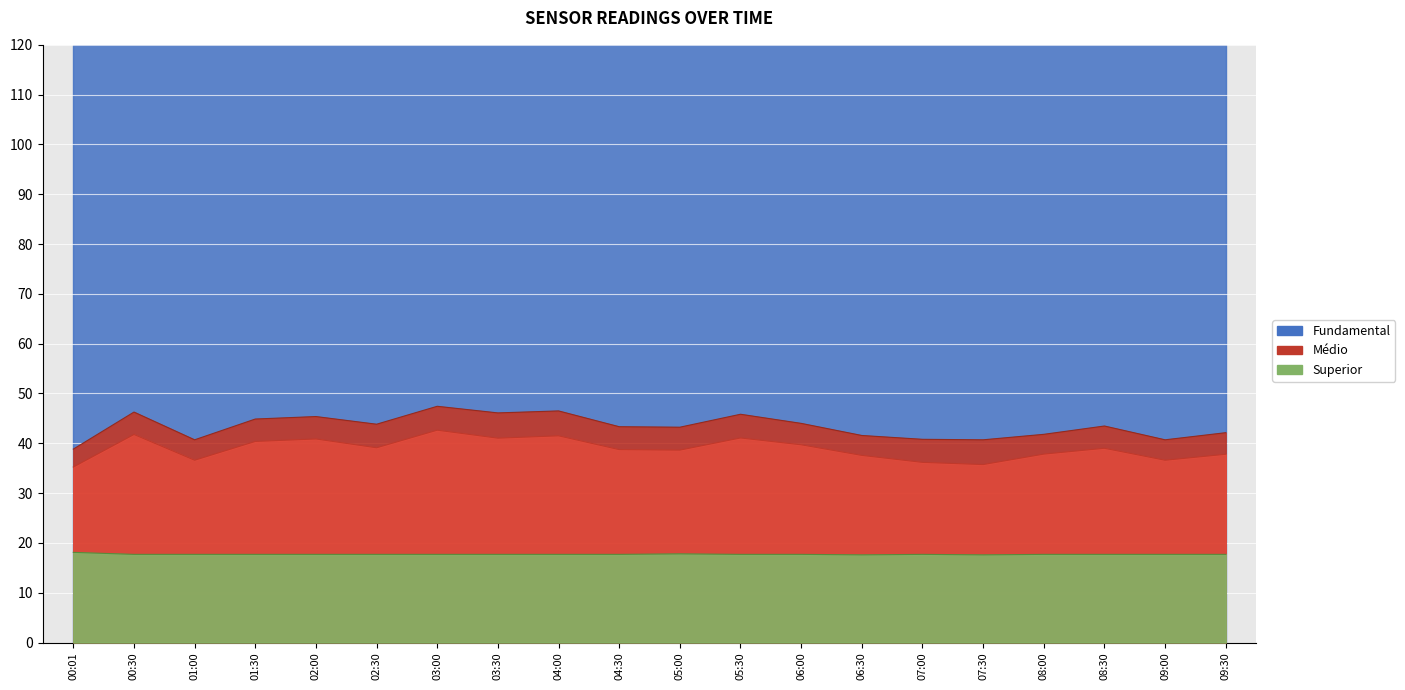

At which category is the sum across all series the highest?

03:00